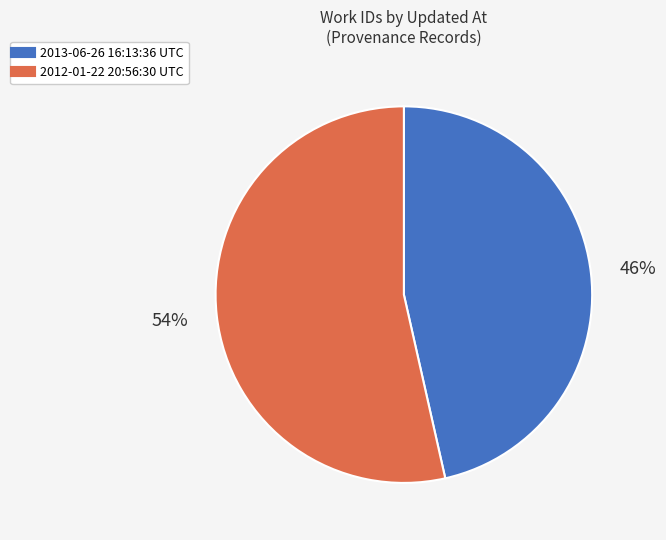

Between 2012-01-22 20:56:30 UTC and 2013-06-26 16:13:36 UTC, which is larger?

2012-01-22 20:56:30 UTC